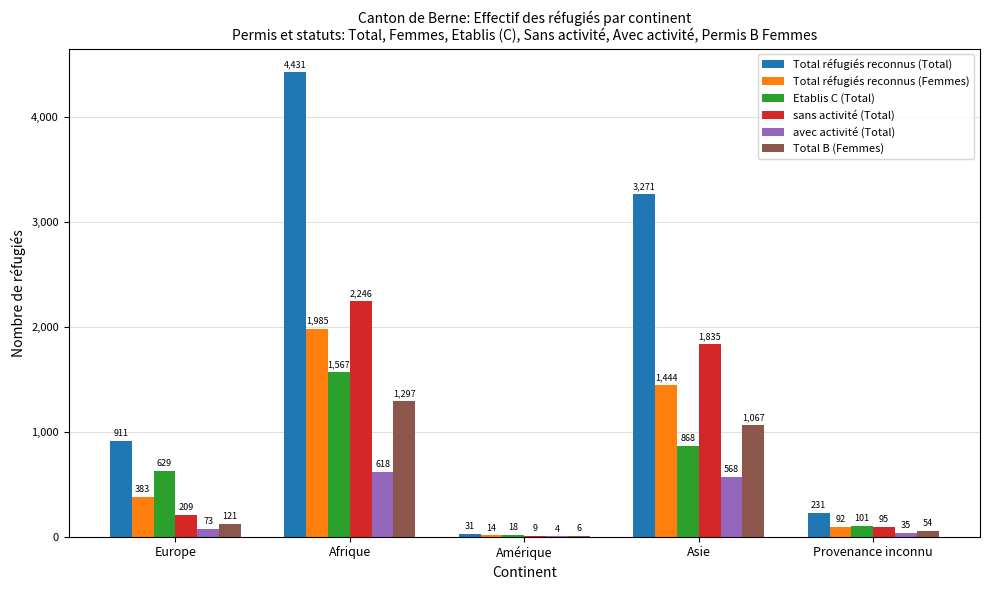

What value does the Total réfugiés reconnus (Femmes) series have at Amérique?

14